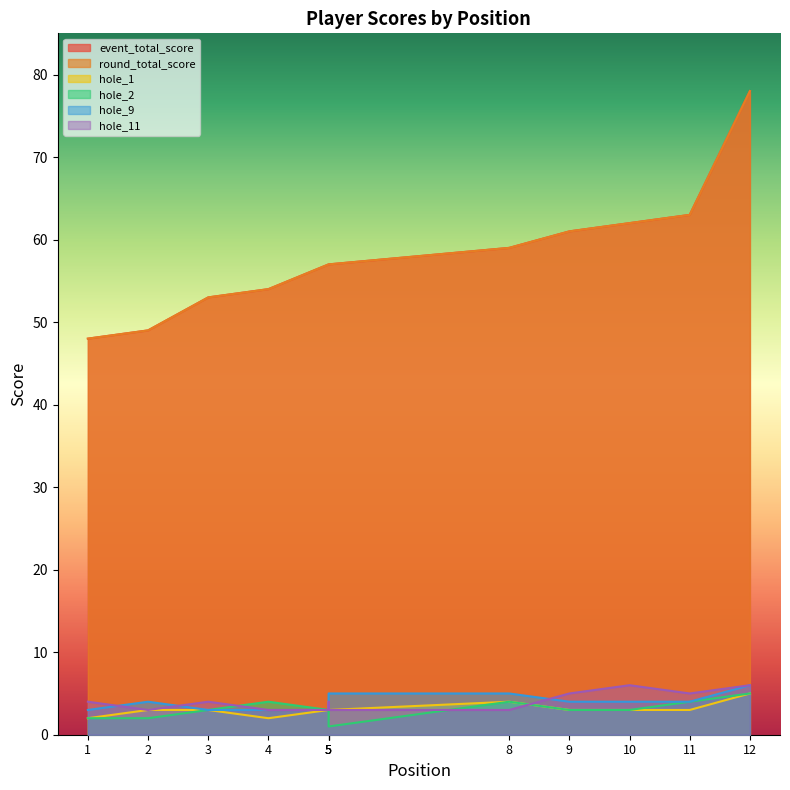

The value of hole_11 at 4 is 3. True or false?

True